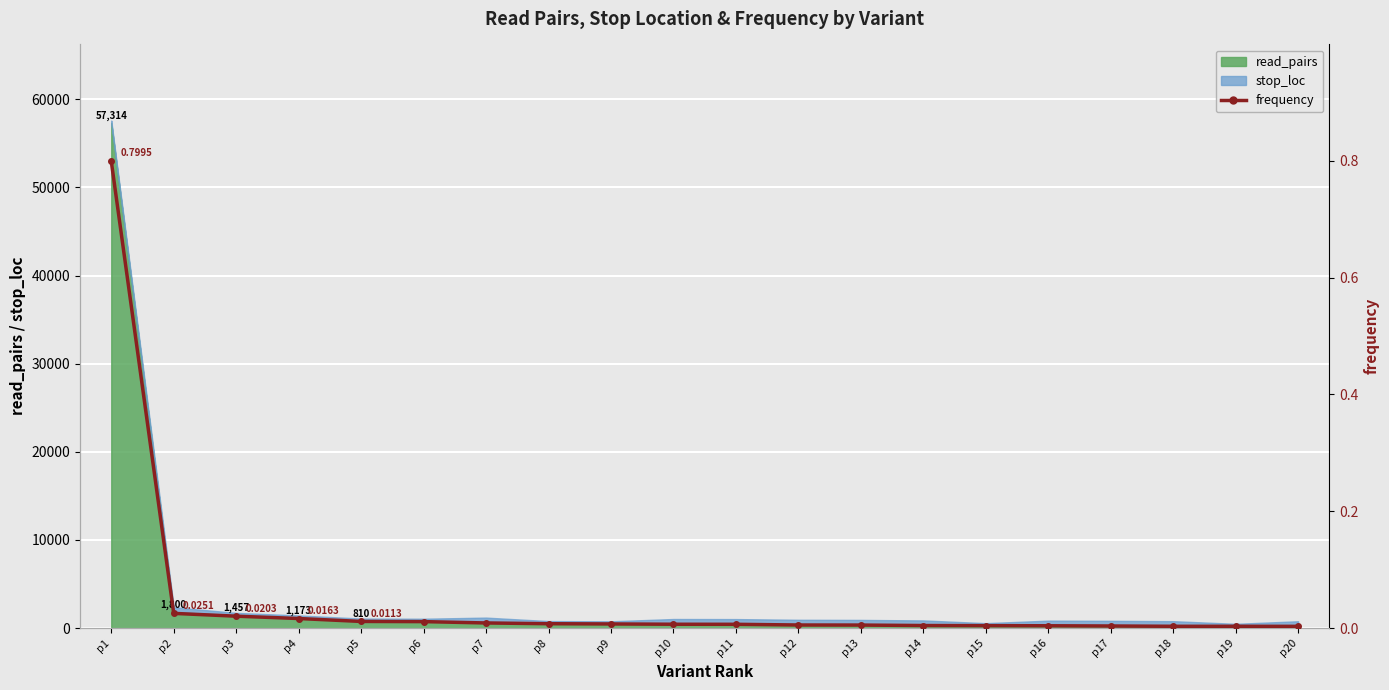

At which category does the chart reach its minimum across all series?

p20